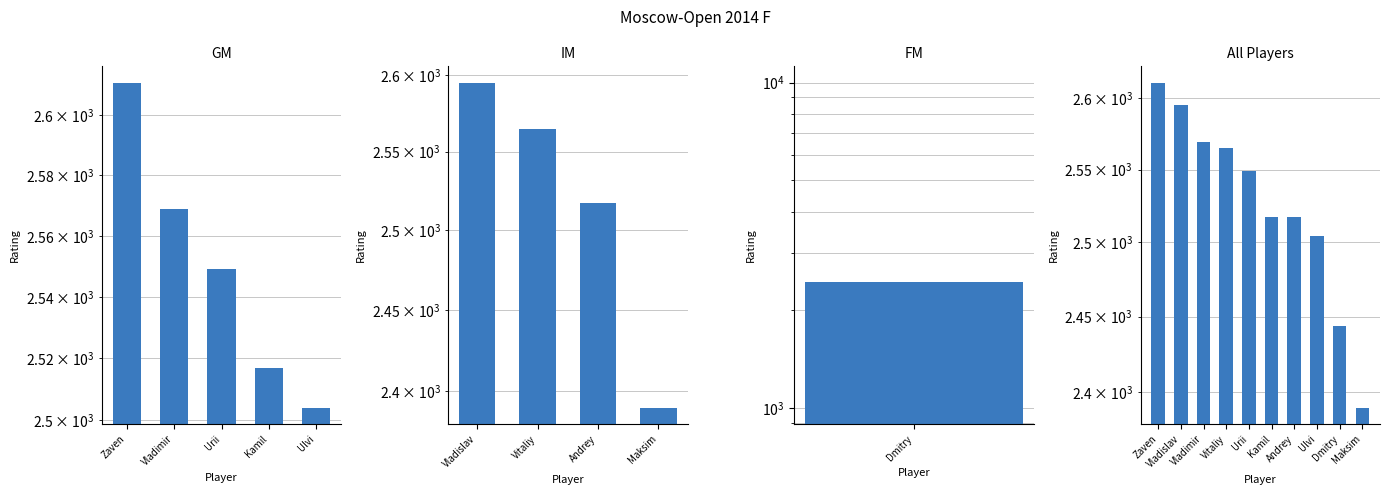

Are the bars grouped side by side (vs. stacked)?

No